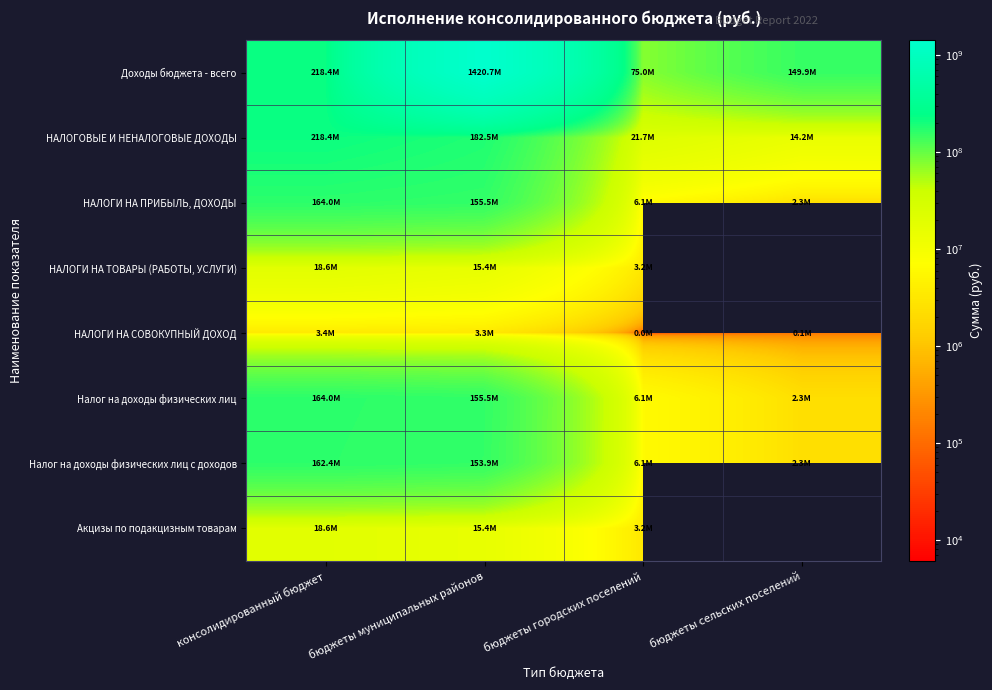

At which label does Налог на доходы физических лиц с доходов reach its minimum?

бюджеты сельских поселений